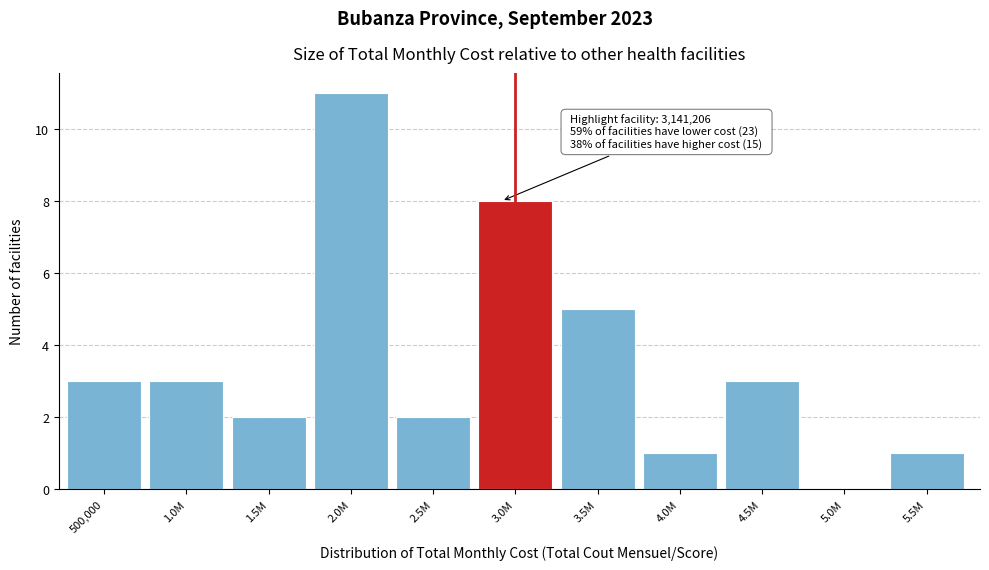

Reading right to left, transcribe all the data shown in this chart.

5.5M=1	5.0M=0	4.5M=3	4.0M=1	3.5M=5	3.0M=8	2.5M=2	2.0M=11	1.5M=2	1.0M=3	500,000=3